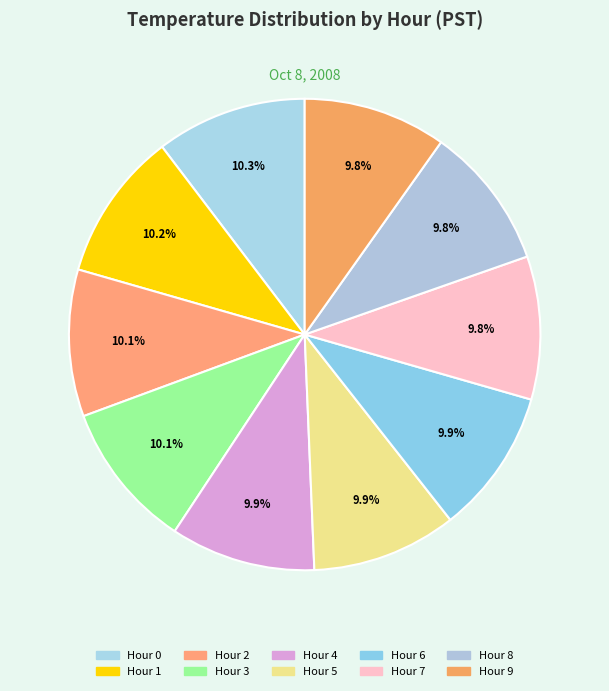

Is there a majority slice in this chart?

No